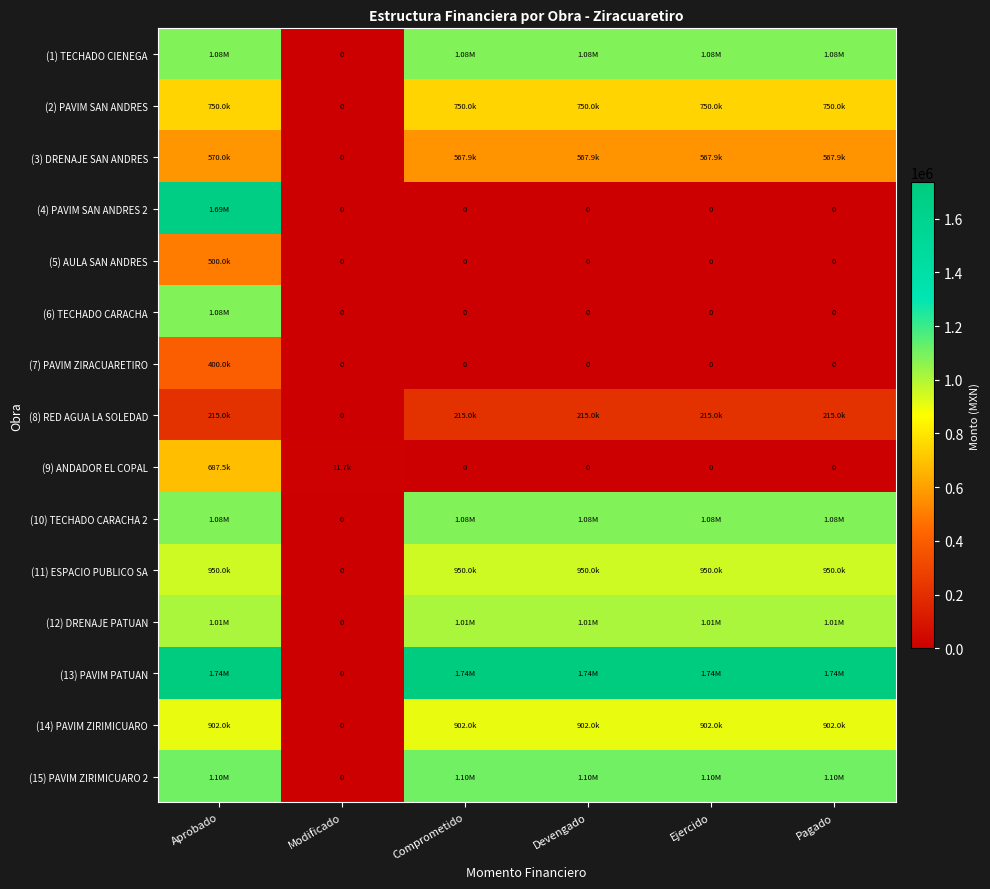

Which label corresponds to the largest value in the chart?

Aprobado